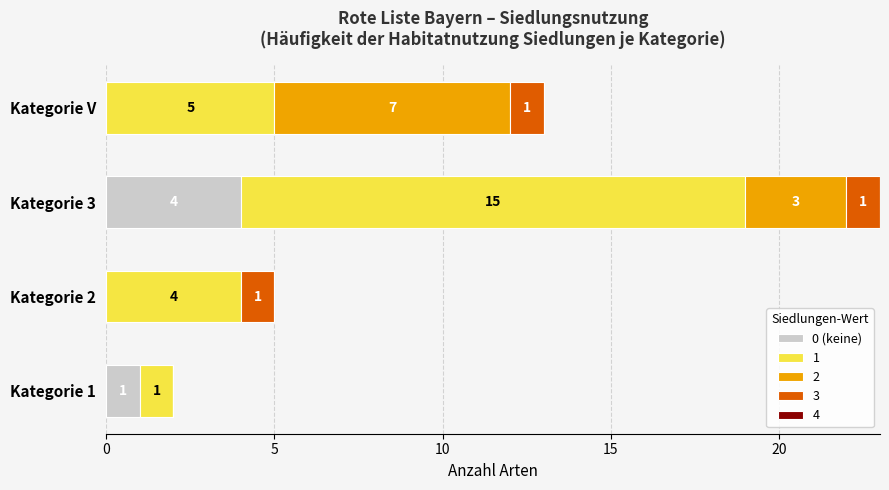

What is the highest value of the 0 (keine) series?

4